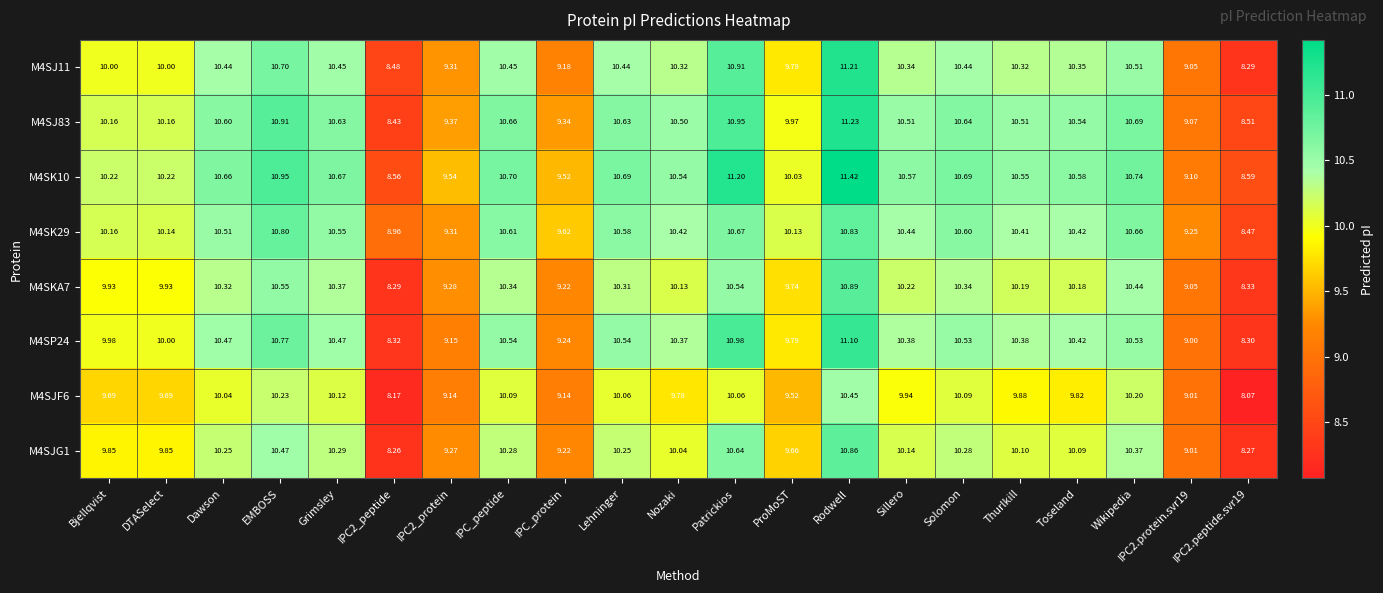

Is the value of M4SJ11 at DTASelect greater than the value of M4SP24 at Patrickios?

No